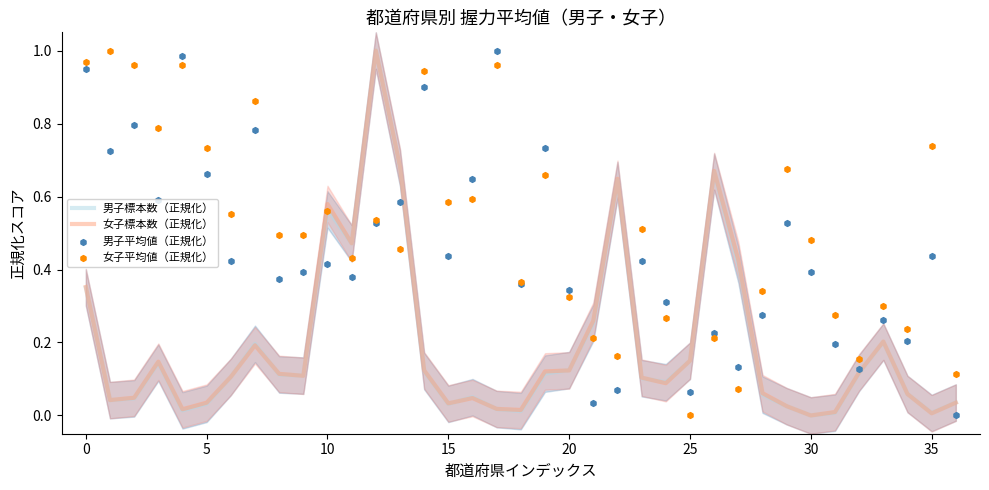

What is the total value across all series at 26?

1.8